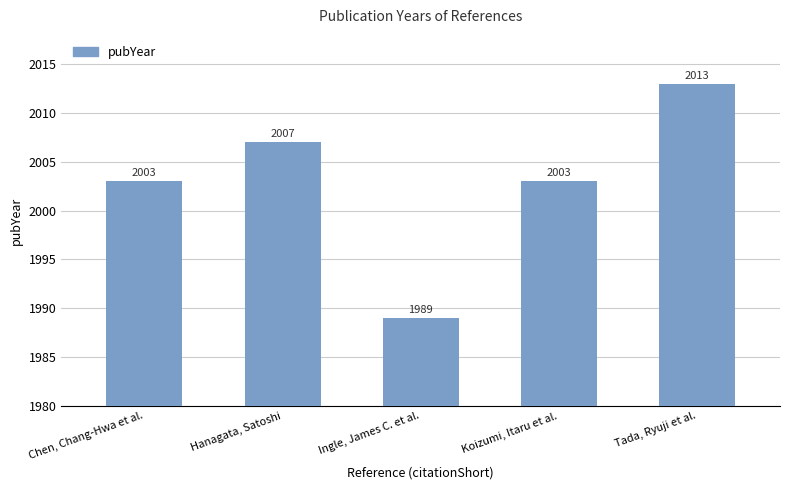

Reading left to right, transcribe all the data shown in this chart.

2003	2007	1989	2003	2013